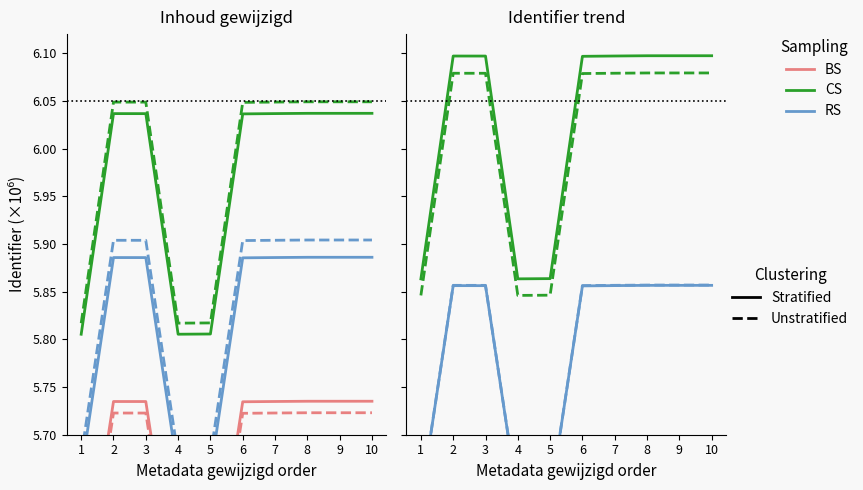

How many distinct data groups are displayed?

6